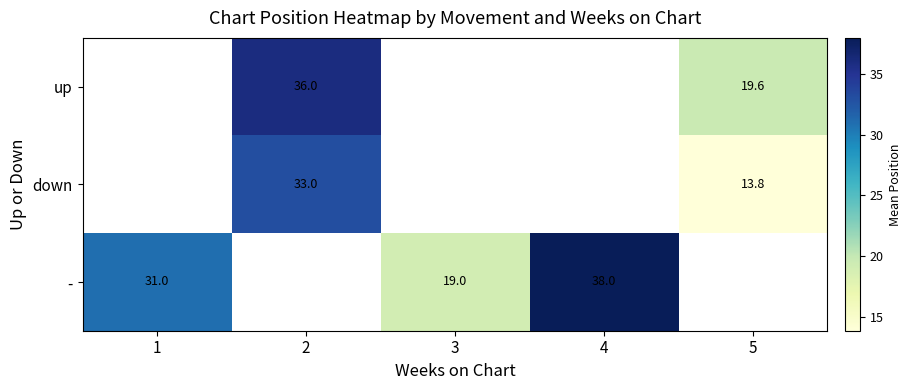

Is it true that up equals 35.2 at 5?

False